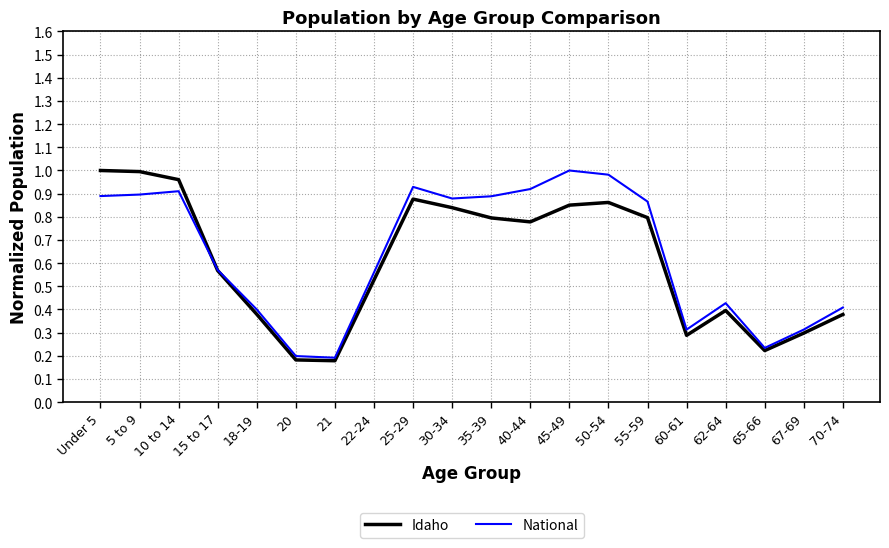

Rank the series by their average value, from highest to lowest.

National, Idaho